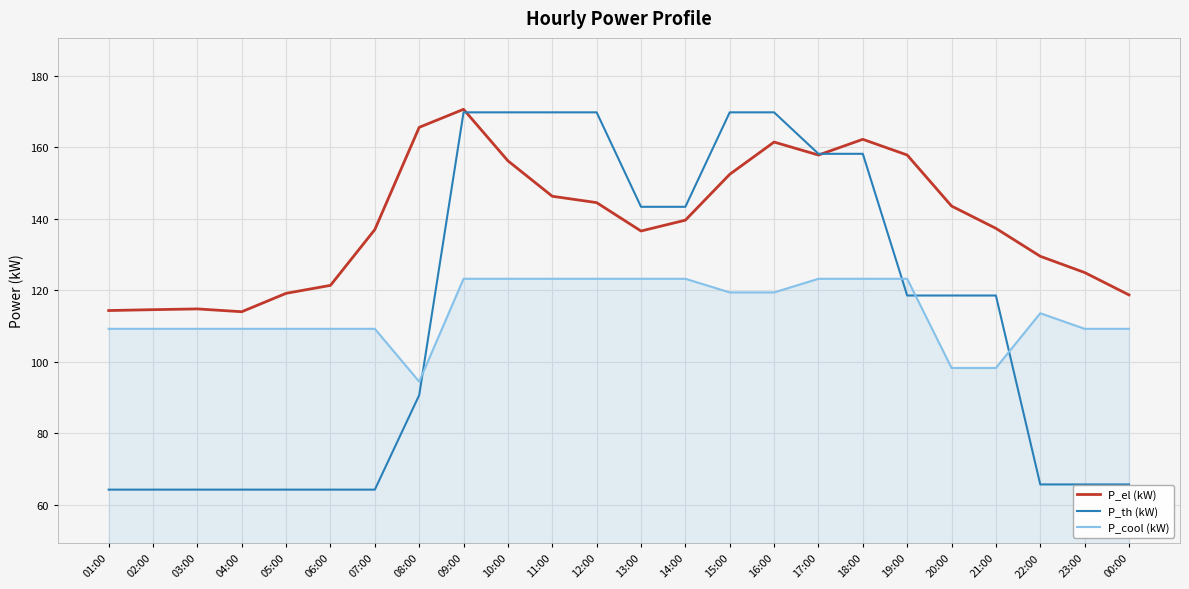

What position from the left is 20:00?

20